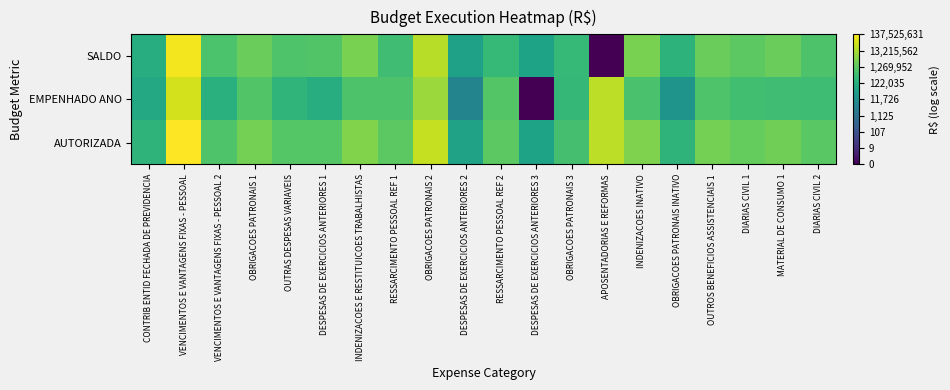

Reading right to left, extract all data points from this chart.

AUTORIZADA: DIARIAS CIVIL 2=6.1	MATERIAL DE CONSUMO 1=6.4	DIARIAS CIVIL 1=6.2	OUTROS BENEFICIOS ASSISTENCIAIS 1=6.4	OBRIGACOES PATRONAIS INATIVO=5.3	INDENIZACOES INATIVO=6.6	APOSENTADORIAS E REFORMAS=7.3	OBRIGACOES PATRONAIS 3=5.7	DESPESAS DE EXERCICIOS ANTERIORES 3=4.7	RESSARCIMENTO PESSOAL REF 2=6.1	DESPESAS DE EXERCICIOS ANTERIORES 2=4.7	OBRIGACOES PATRONAIS 2=7.4	RESSARCIMENTO PESSOAL REF 1=6.1	INDENIZACOES E RESTITUICOES TRABALHISTAS=6.6	DESPESAS DE EXERCICIOS ANTERIORES 1=6.0	OUTRAS DESPESAS VARIAVEIS=6.0	OBRIGACOES PATRONAIS 1=6.4	VENCIMENTOS E VANTAGENS FIXAS - PESSOAL 2=5.9	VENCIMENTOS E VANTAGENS FIXAS - PESSOAL=8.1	CONTRIB ENTID FECHADA DE PREVIDENCIA=5.3
EMPENHADO ANO: DIARIAS CIVIL 2=5.6	MATERIAL DE CONSUMO 1=5.7	DIARIAS CIVIL 1=5.7	OUTROS BENEFICIOS ASSISTENCIAIS 1=5.9	OBRIGACOES PATRONAIS INATIVO=4.2	INDENIZACOES INATIVO=5.8	APOSENTADORIAS E REFORMAS=7.3	OBRIGACOES PATRONAIS 3=5.4	DESPESAS DE EXERCICIOS ANTERIORES 3=0.0	RESSARCIMENTO PESSOAL REF 2=6.0	DESPESAS DE EXERCICIOS ANTERIORES 2=3.7	OBRIGACOES PATRONAIS 2=6.9	RESSARCIMENTO PESSOAL REF 1=5.9	INDENIZACOES E RESTITUICOES TRABALHISTAS=5.9	DESPESAS DE EXERCICIOS ANTERIORES 1=5.1	OUTRAS DESPESAS VARIAVEIS=5.3	OBRIGACOES PATRONAIS 1=5.9	VENCIMENTOS E VANTAGENS FIXAS - PESSOAL 2=5.2	VENCIMENTOS E VANTAGENS FIXAS - PESSOAL=7.6	CONTRIB ENTID FECHADA DE PREVIDENCIA=4.9
SALDO: DIARIAS CIVIL 2=5.9	MATERIAL DE CONSUMO 1=6.3	DIARIAS CIVIL 1=6.1	OUTROS BENEFICIOS ASSISTENCIAIS 1=6.3	OBRIGACOES PATRONAIS INATIVO=5.3	INDENIZACOES INATIVO=6.5	APOSENTADORIAS E REFORMAS=0.0	OBRIGACOES PATRONAIS 3=5.4	DESPESAS DE EXERCICIOS ANTERIORES 3=4.7	RESSARCIMENTO PESSOAL REF 2=5.5	DESPESAS DE EXERCICIOS ANTERIORES 2=4.7	OBRIGACOES PATRONAIS 2=7.3	RESSARCIMENTO PESSOAL REF 1=5.7	INDENIZACOES E RESTITUICOES TRABALHISTAS=6.5	DESPESAS DE EXERCICIOS ANTERIORES 1=5.9	OUTRAS DESPESAS VARIAVEIS=5.9	OBRIGACOES PATRONAIS 1=6.3	VENCIMENTOS E VANTAGENS FIXAS - PESSOAL 2=5.8	VENCIMENTOS E VANTAGENS FIXAS - PESSOAL=8.0	CONTRIB ENTID FECHADA DE PREVIDENCIA=5.1